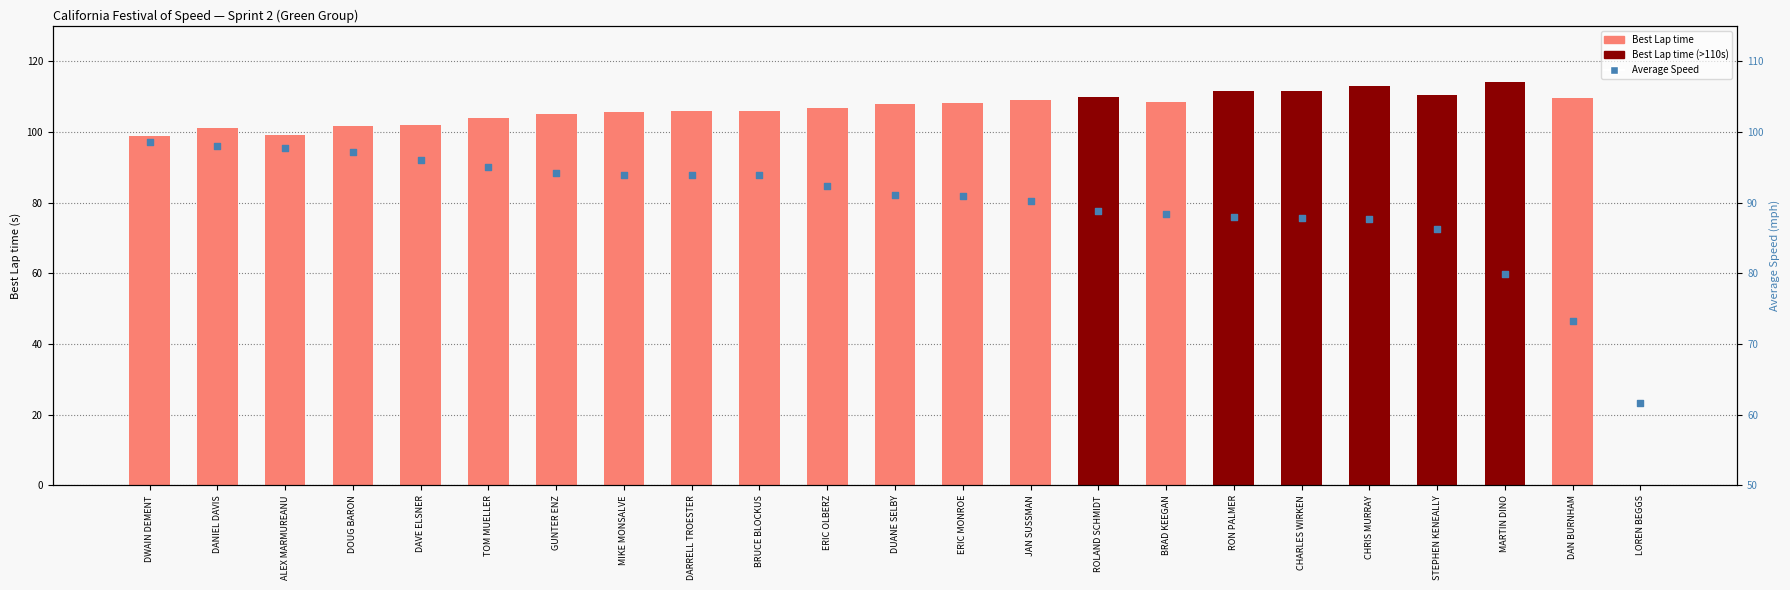

Which series has the largest total across all categories?

Best Lap time